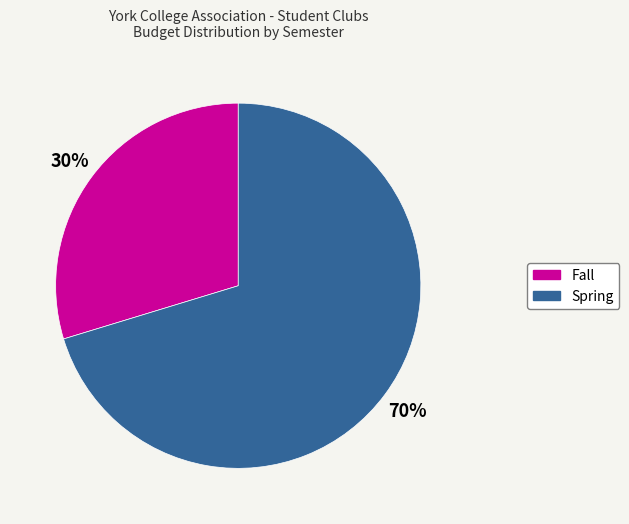

How many slices are in this pie chart?

2